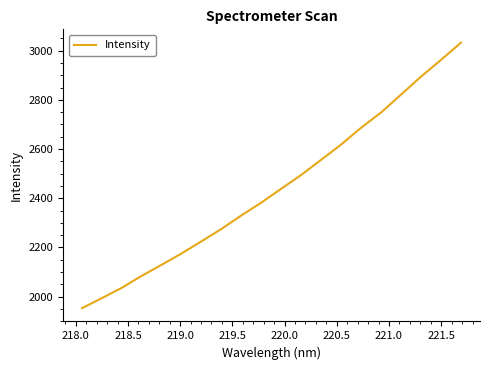

Is this an area chart (filled region under the line)?

No